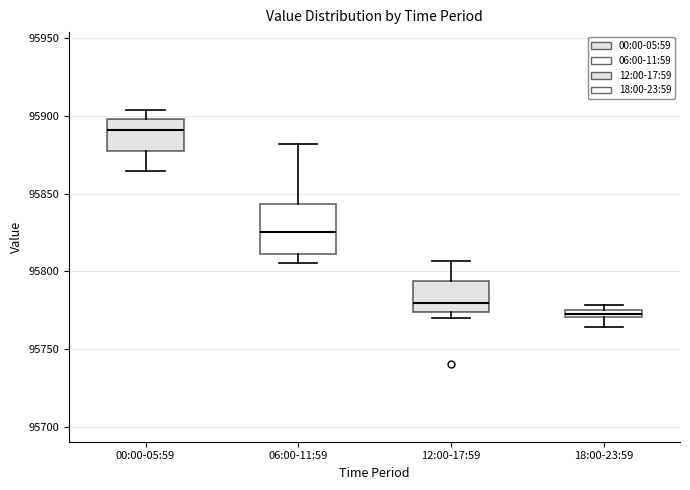

Which box is the tallest, from its lower edge to its upper edge?

06:00-11:59